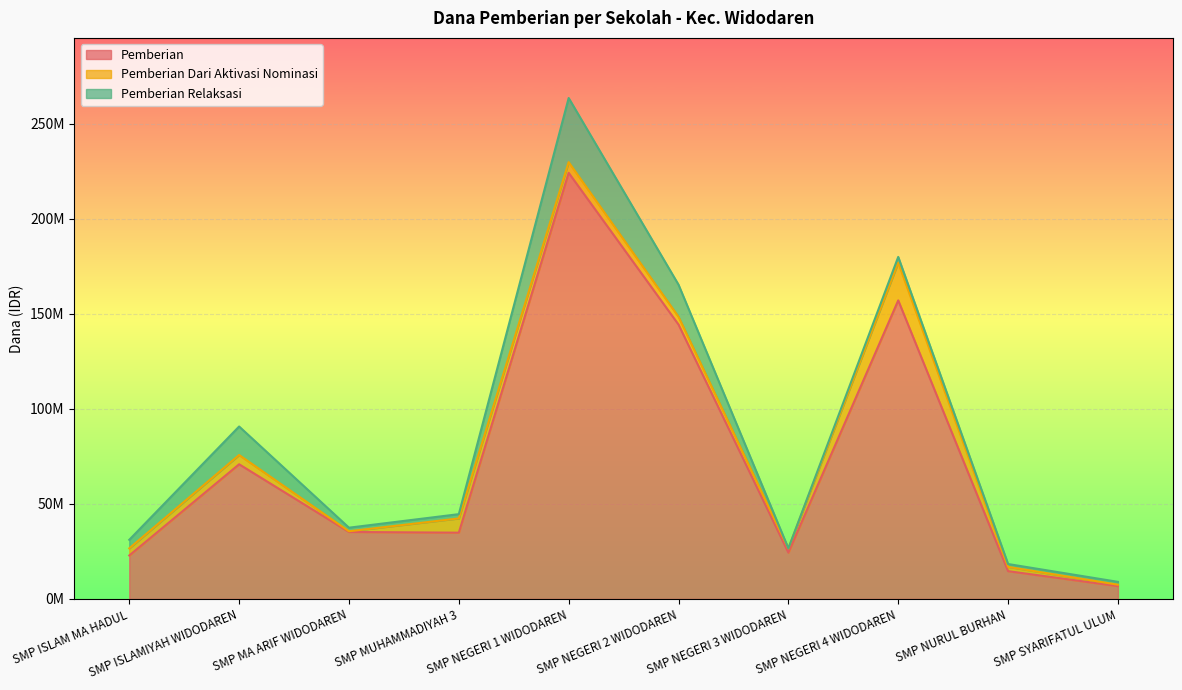

At which label is Pemberian Relaksasi closest to 16875000?

SMP NEGERI 2 WIDODAREN